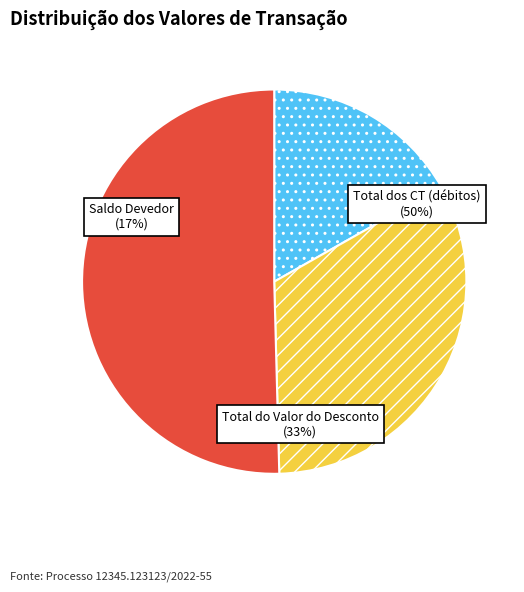

To the nearest percent, what percentage of the pie is Total do Valor do Desconto?

33%